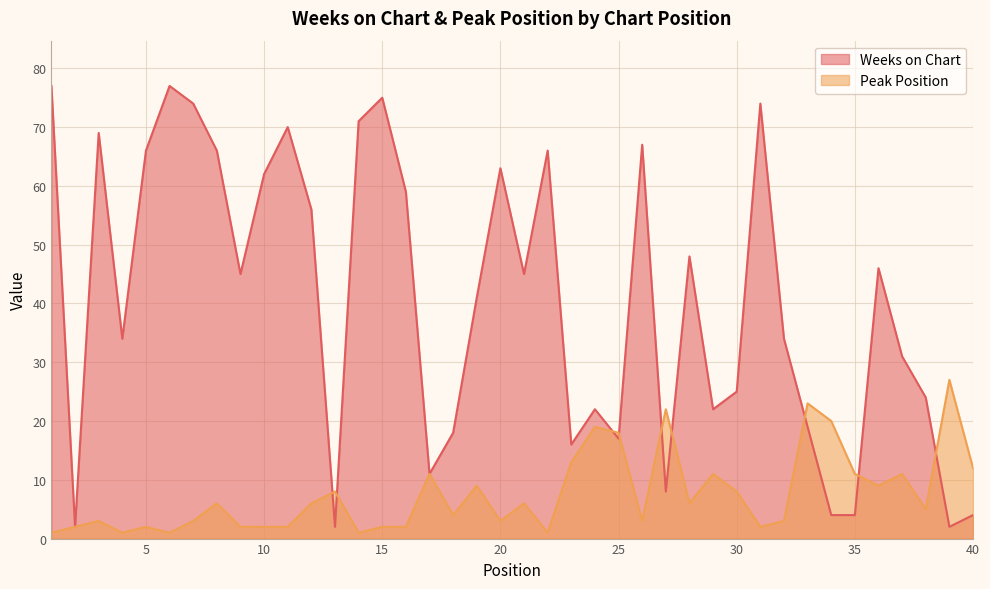

Which category has the lowest value across all series?

1